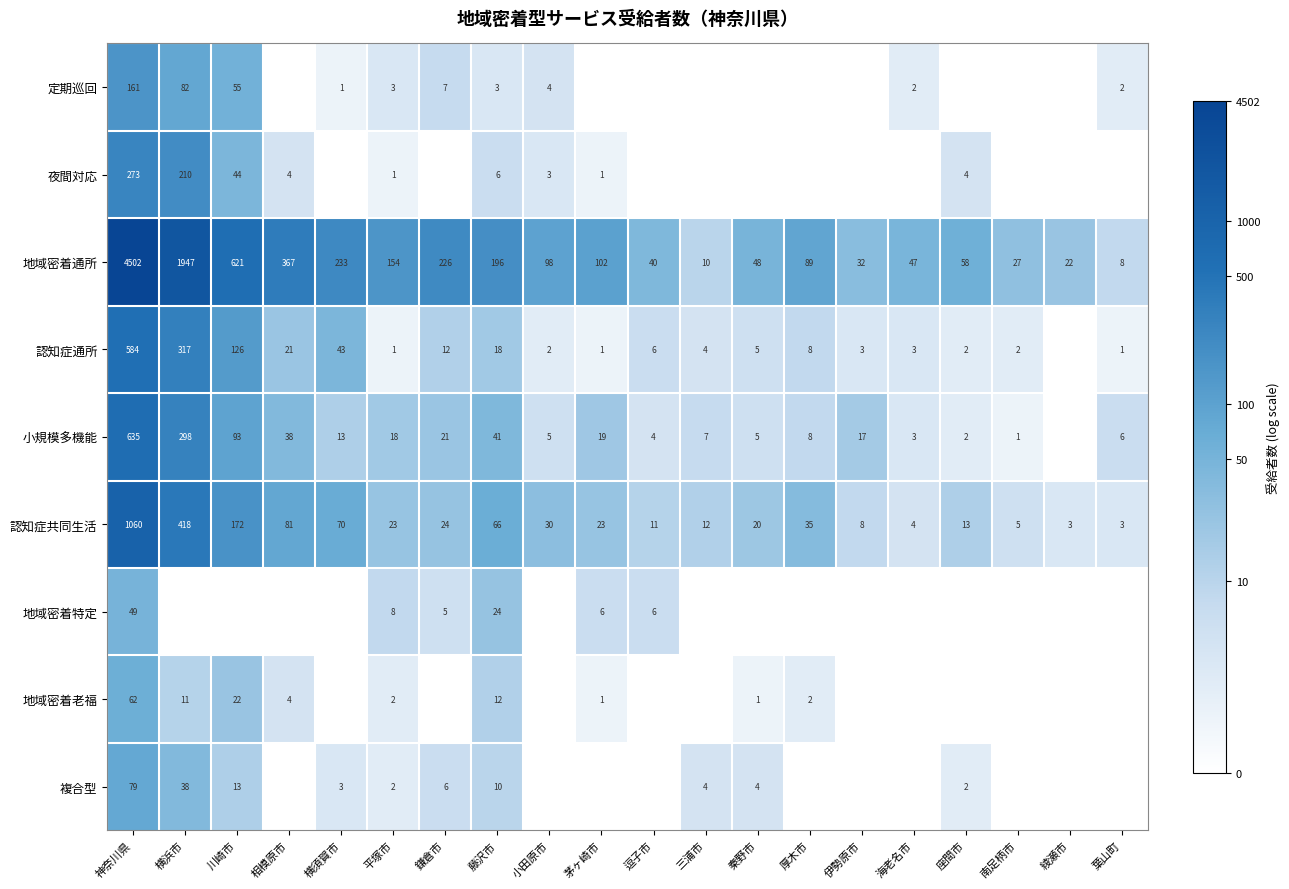

At how many categories does at least one series exceed 0?

20